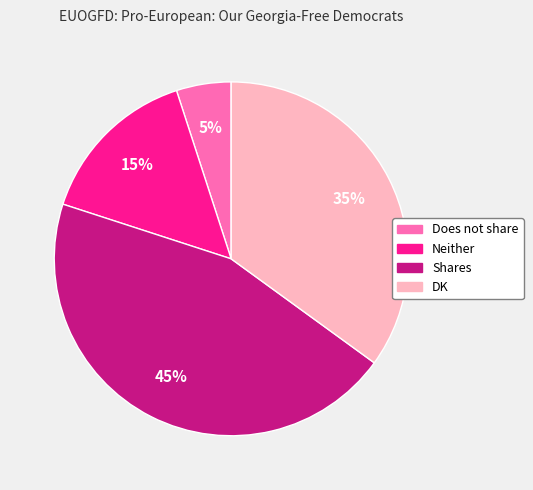

Is it true that Neither is 15% of the pie?

True